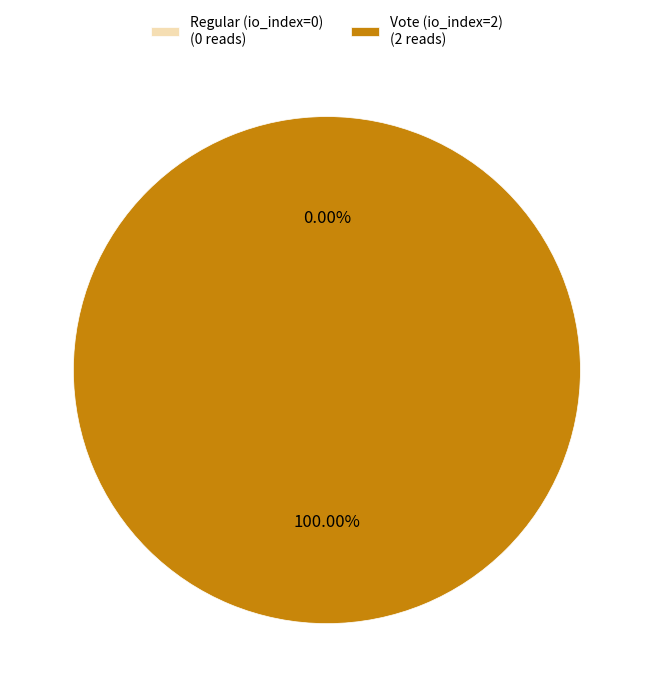

Rank the categories by value from highest to lowest.

Vote (io_index=2), Regular (io_index=0)